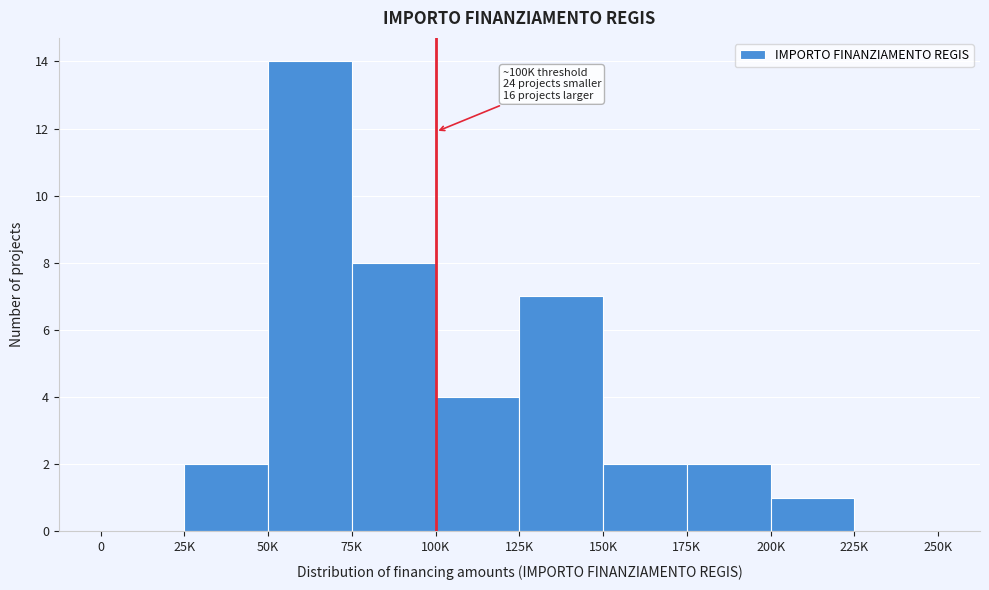

Reading left to right, what are all the values shown in this chart?

0=0	25K=2	50K=14	75K=8	100K=4	125K=7	150K=2	175K=2	200K=1	225K=0